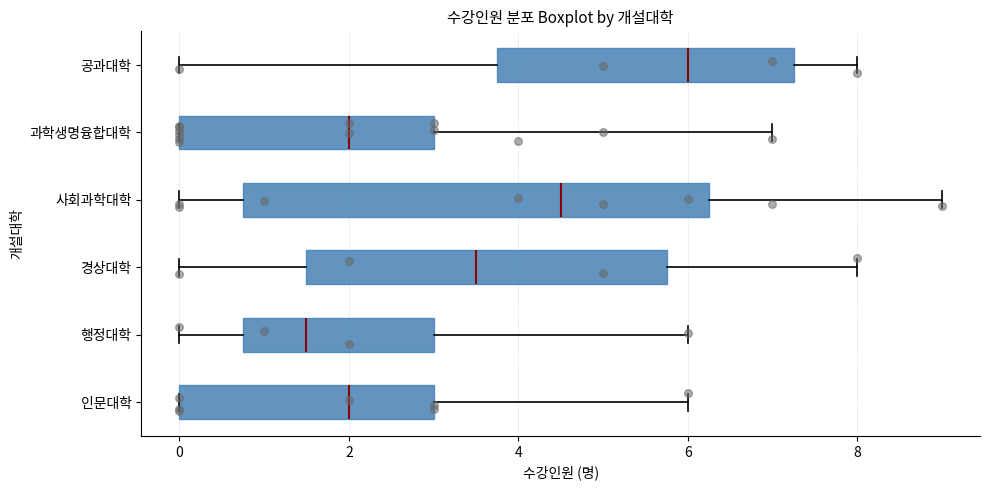

Which box is the widest, from its left edge to its right edge?

사회과학대학